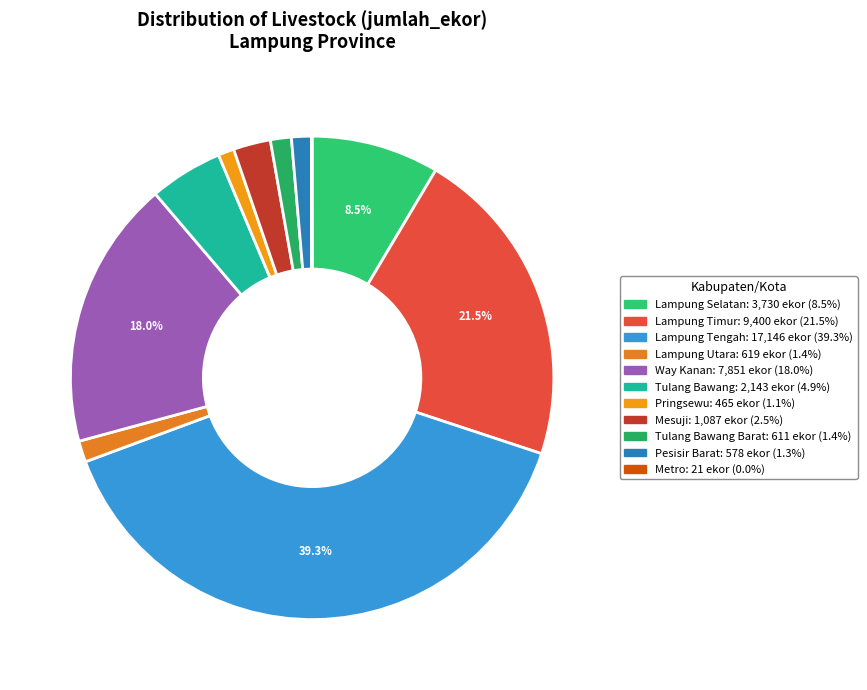

How many segments does this pie chart have?

11